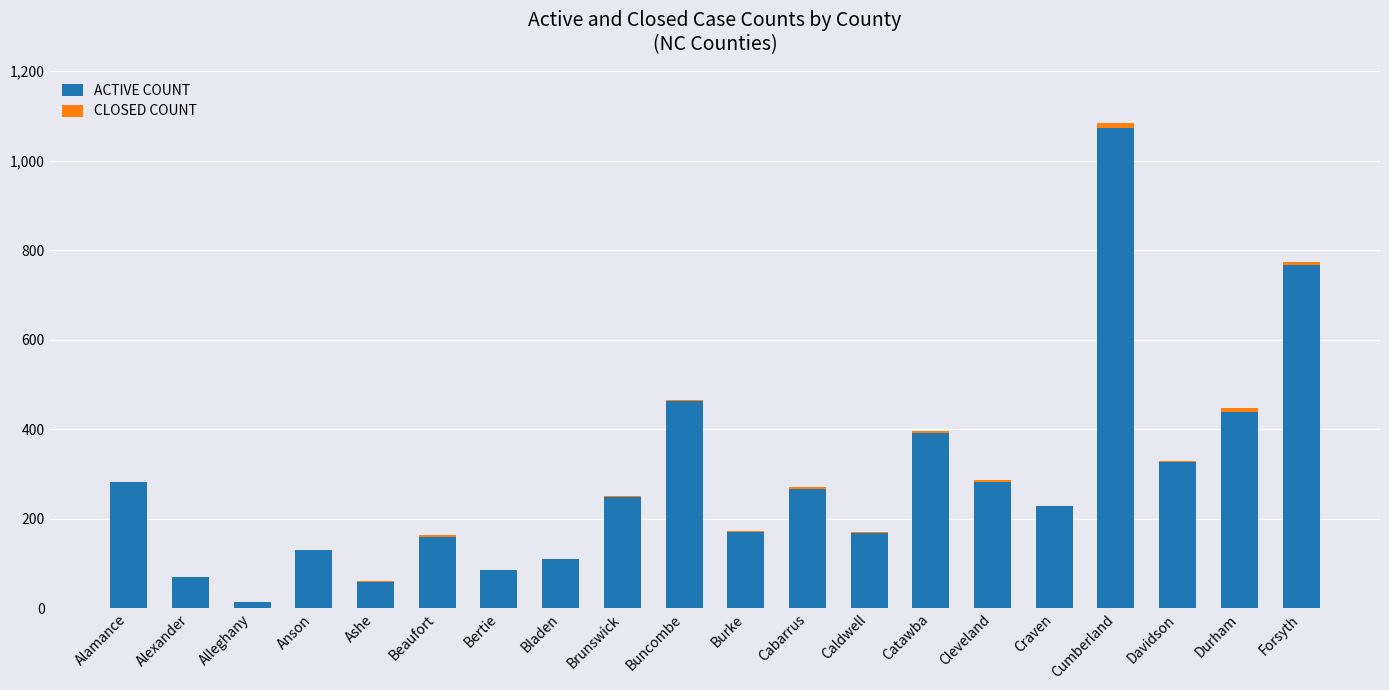

At which category is the sum across all series the highest?

Cumberland